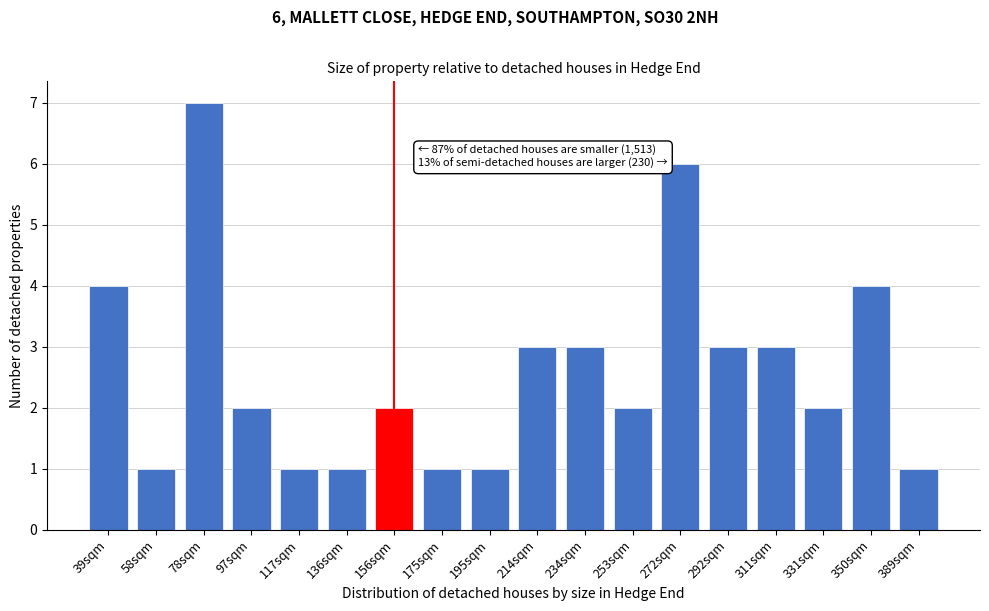

Reading left to right, extract all data points from this chart.

39sqm=4	58sqm=1	78sqm=7	97sqm=2	117sqm=1	136sqm=1	156sqm=2	175sqm=1	195sqm=1	214sqm=3	234sqm=3	253sqm=2	272sqm=6	292sqm=3	311sqm=3	331sqm=2	350sqm=4	389sqm=1